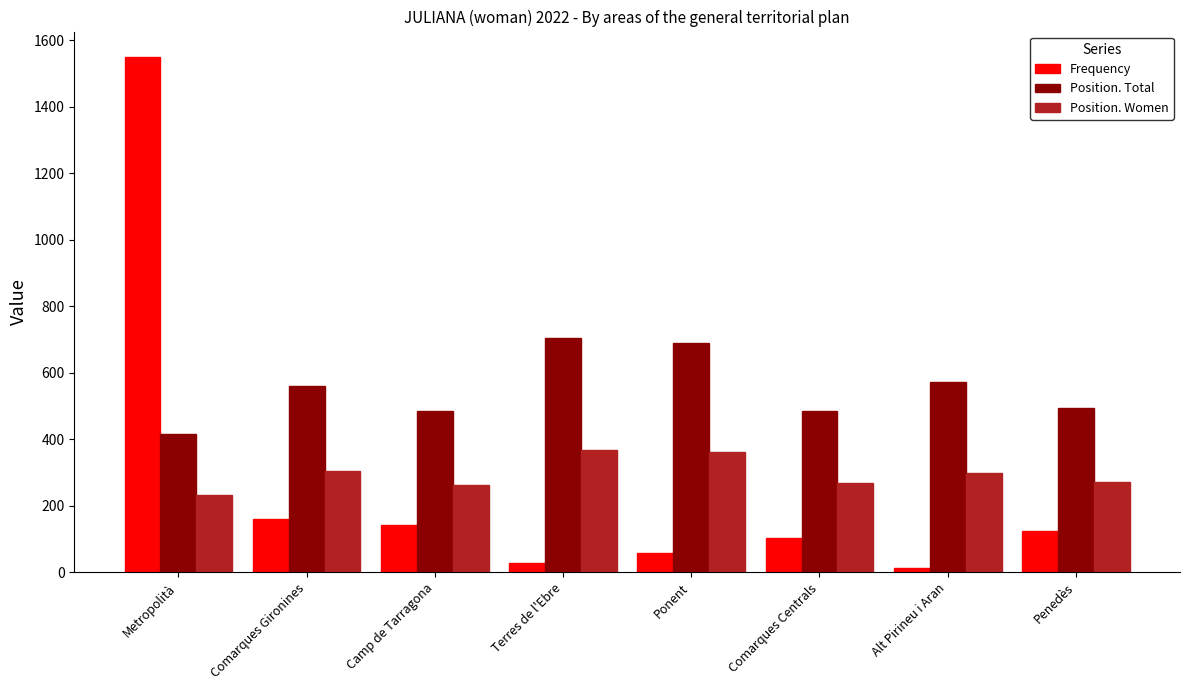

At which category does the chart reach its peak across all series?

Metropolità